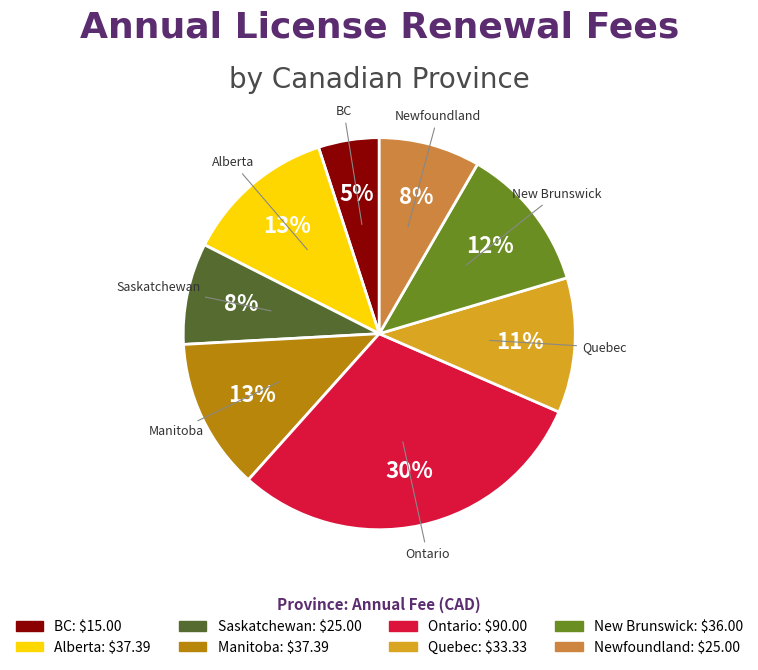

Is BC the majority of the pie?

No